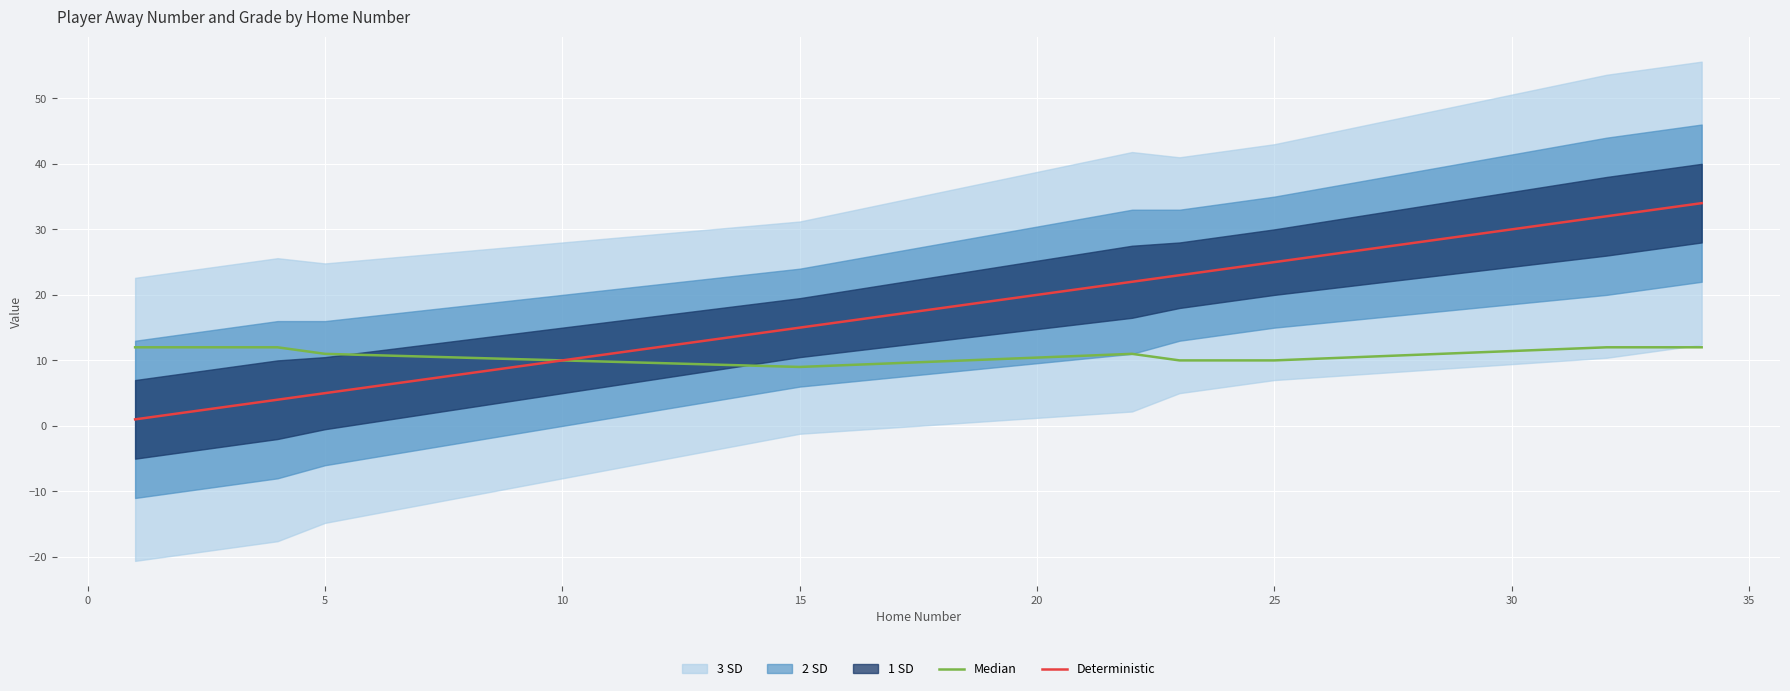

True or false: Deterministic has a value of 25 at 25.

True